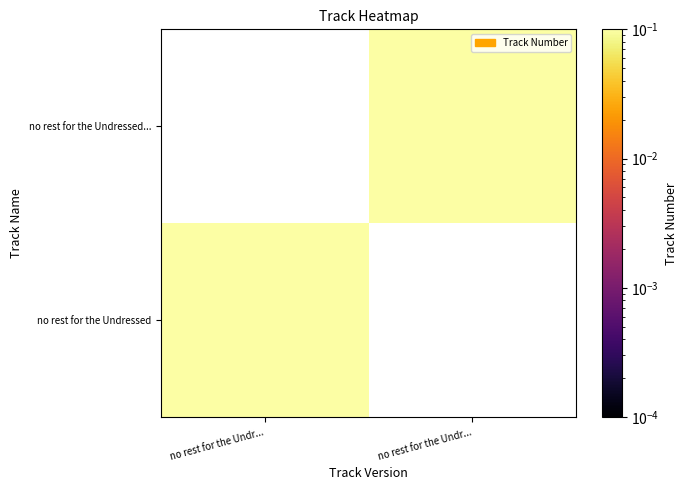

How many series are shown in this chart?

2